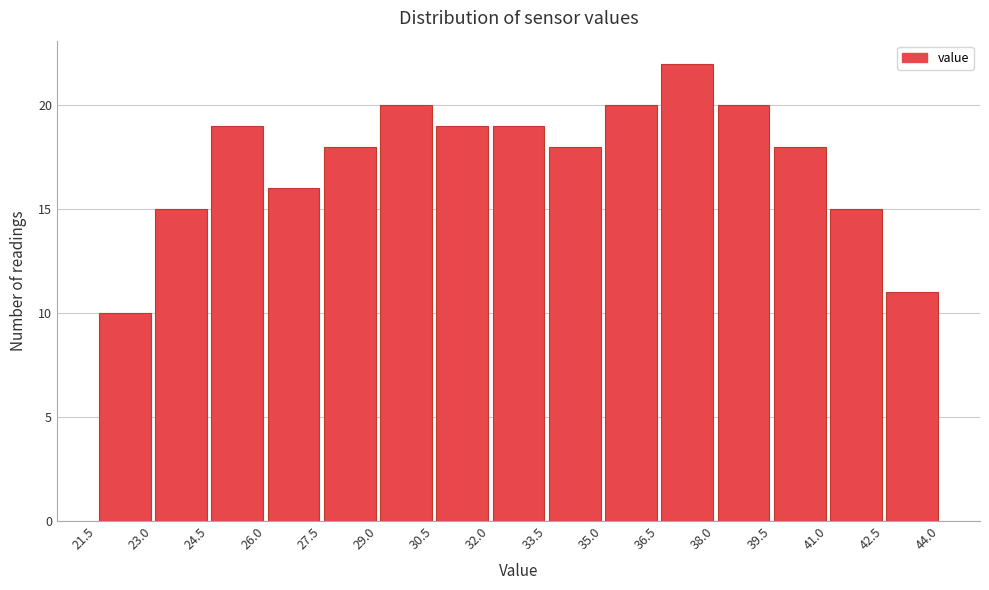

Reading left to right, transcribe this chart: for each bar, give the range it covers on the x-axis and its height. The values are not printed on the chart, so give them approximately, as read against the axis.

21.5 to 23.0: 10
23.0 to 24.5: 15
24.5 to 26.0: 19
26.0 to 27.5: 16
27.5 to 29.0: 18
29.0 to 30.5: 20
30.5 to 32.0: 19
32.0 to 33.5: 19
33.5 to 35.0: 18
35.0 to 36.5: 20
36.5 to 38.0: 22
38.0 to 39.5: 20
39.5 to 41.0: 18
41.0 to 42.5: 15
42.5 to 44.0: 11